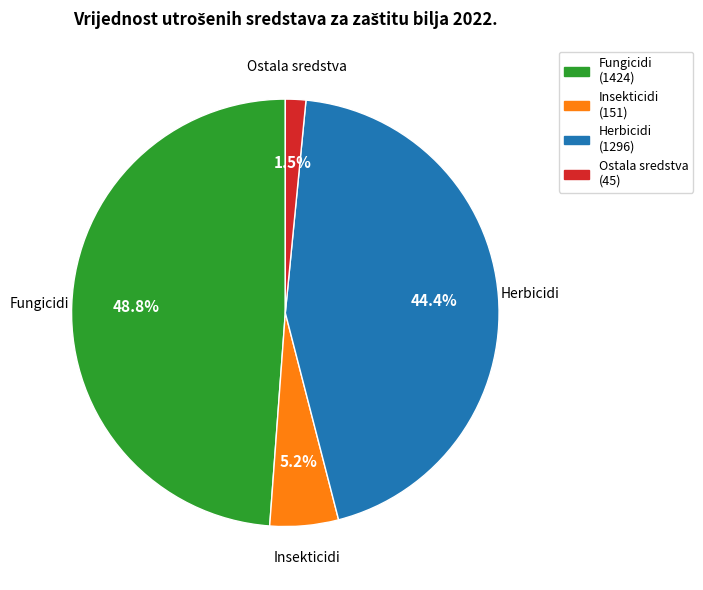

To the nearest percent, what portion does Herbicidi represent?

44%